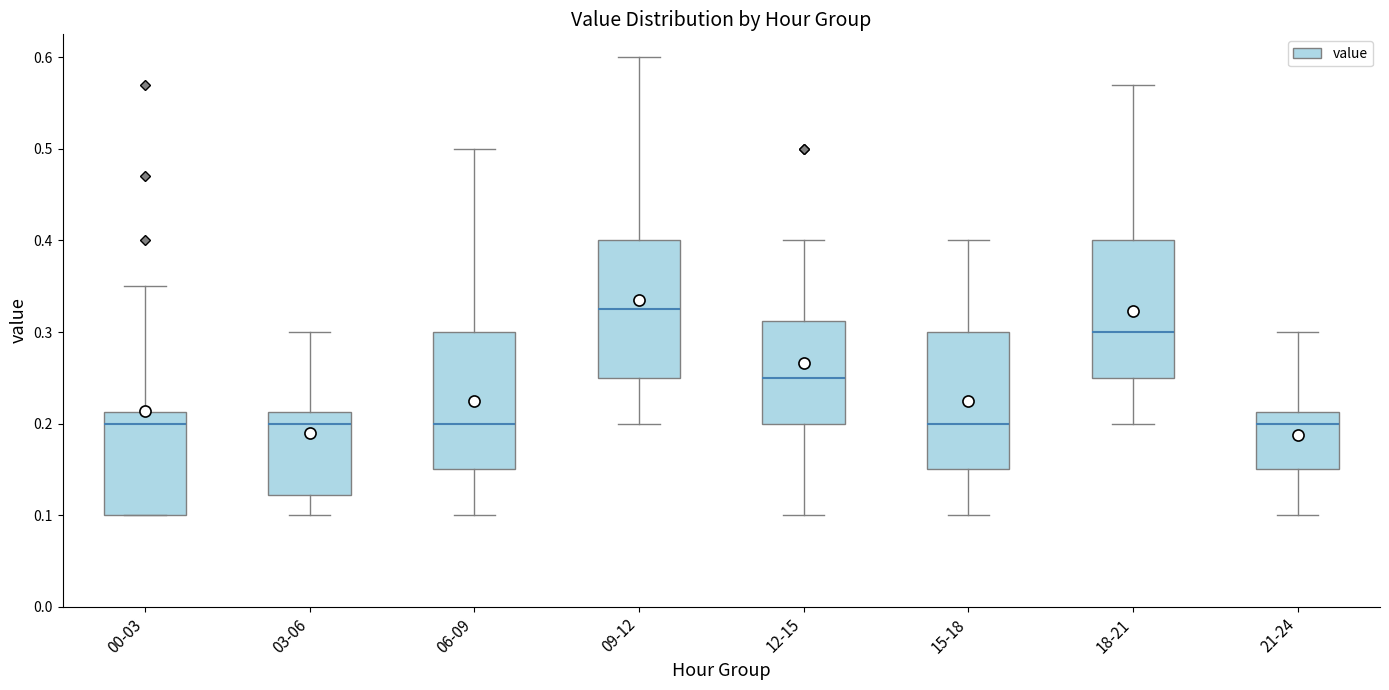

Where does the lower whisker of the box for 15-18 end on the y-axis? The values are not printed on the chart, so give them approximately, as read against the axis.

0.10